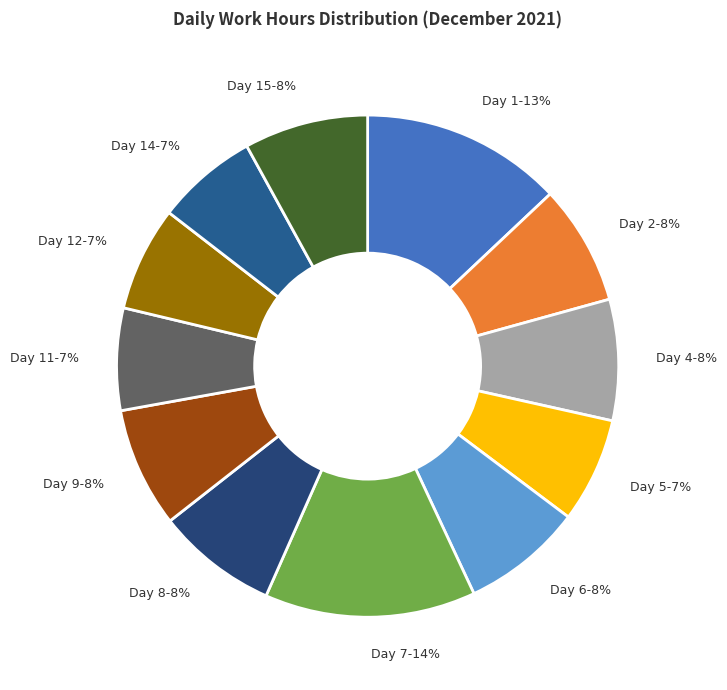

Is it true that Day 4 is 19% of the pie?

False